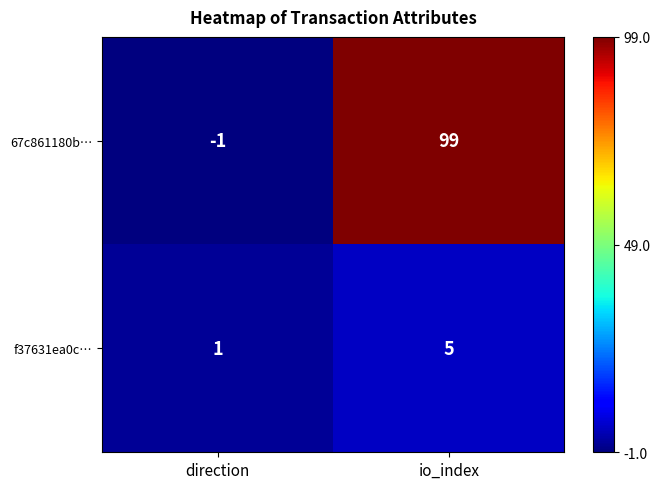

At direction, list the series in order from smallest to largest.

67c861180b…, f37631ea0c…